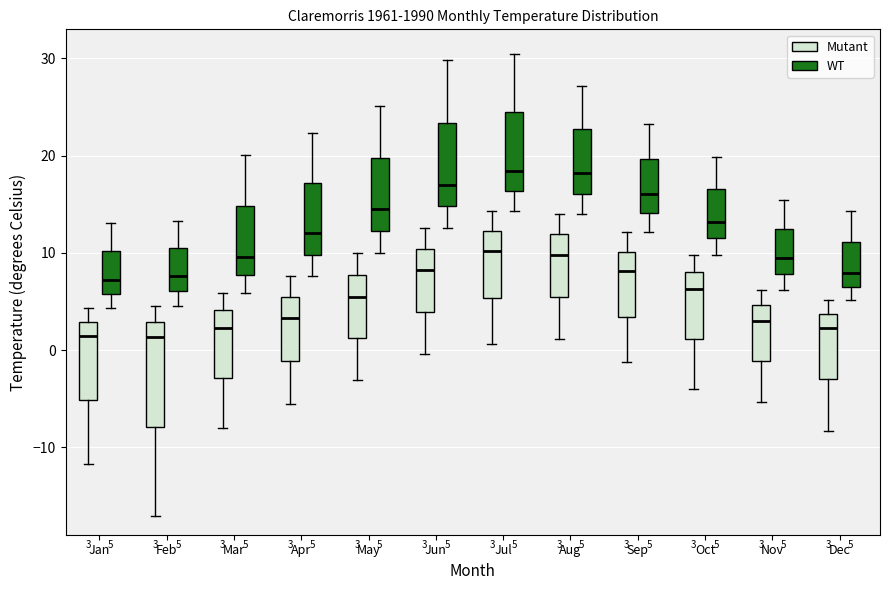

Comparing the boxes themselves (not the whiskers), which one is the tallest?

Feb (Mutant)